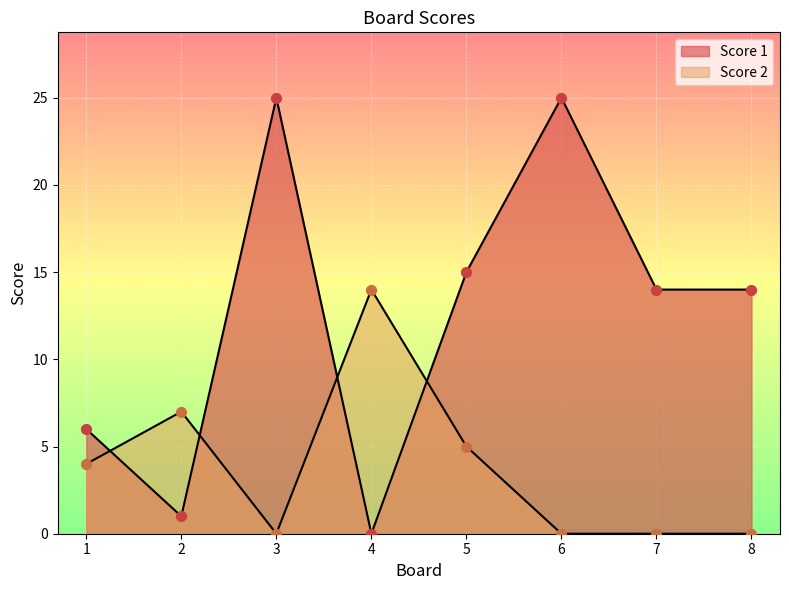

What are all the series names shown in the legend?

Score 1, Score 2